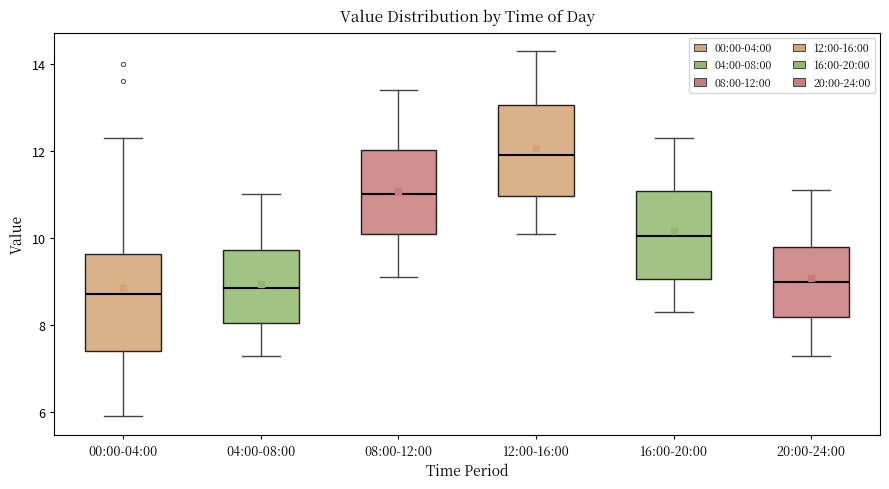

Reading left to right, transcribe this box plot: for each box, give where its median line is, the range the box spans, and where its two whiskers end, as read against the y-axis. The values are not printed on the chart, so give them approximately, as read against the axis.

00:00-04:00: median 8.8, box 7.4 to 9.6, whiskers 6.0 to 12.4
04:00-08:00: median 8.8, box 8.0 to 9.8, whiskers 7.4 to 11.0
08:00-12:00: median 11.0, box 10.2 to 12.0, whiskers 9.2 to 13.4
12:00-16:00: median 12.0, box 11.0 to 13.0, whiskers 10.2 to 14.4
16:00-20:00: median 10.0, box 9.0 to 11.0, whiskers 8.4 to 12.4
20:00-24:00: median 9.0, box 8.2 to 9.8, whiskers 7.4 to 11.2